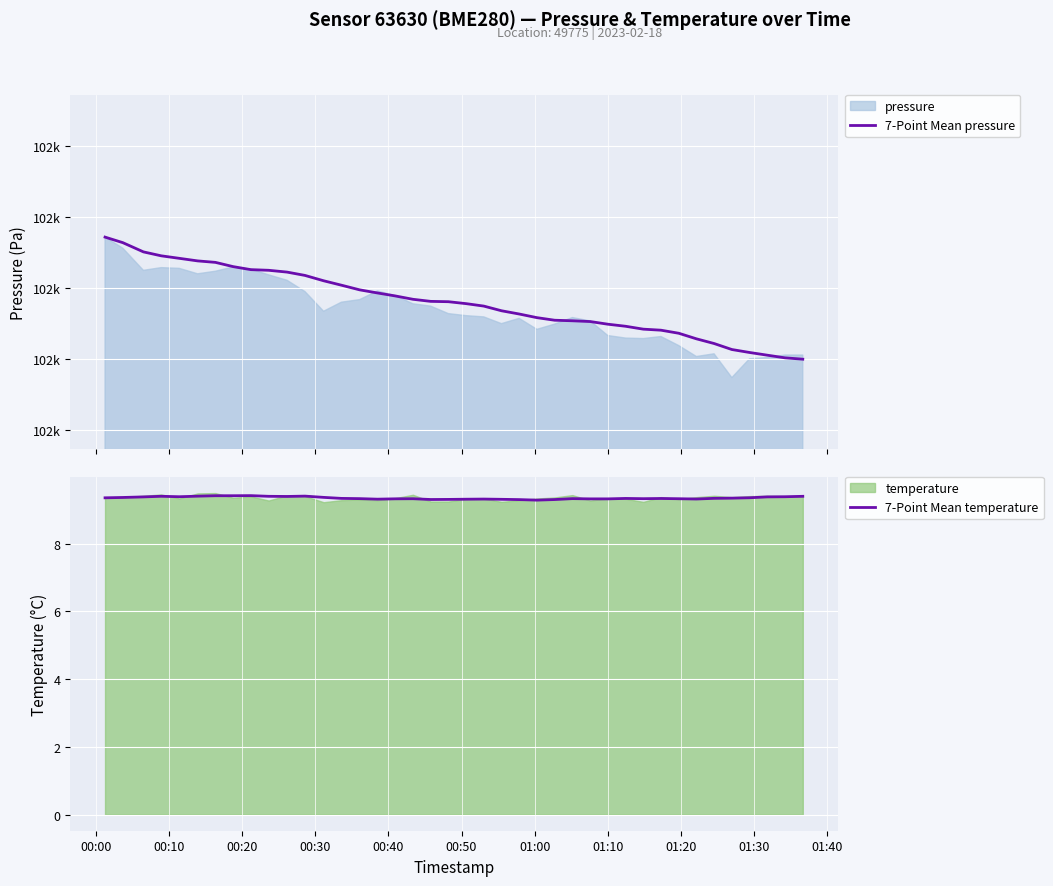

True or false: 7-Point Mean temperature and 7-Point Mean pressure cross at least once.

False